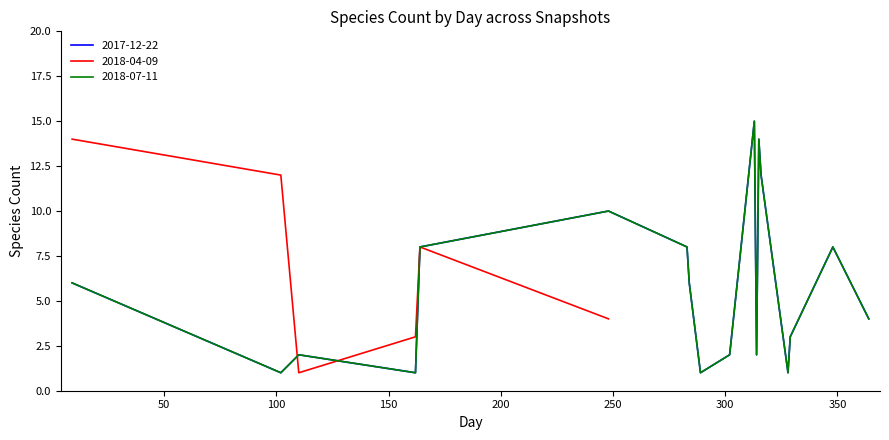

In 2018-07-11, how many points are lower than both neighbors (excluding endpoints)?

5